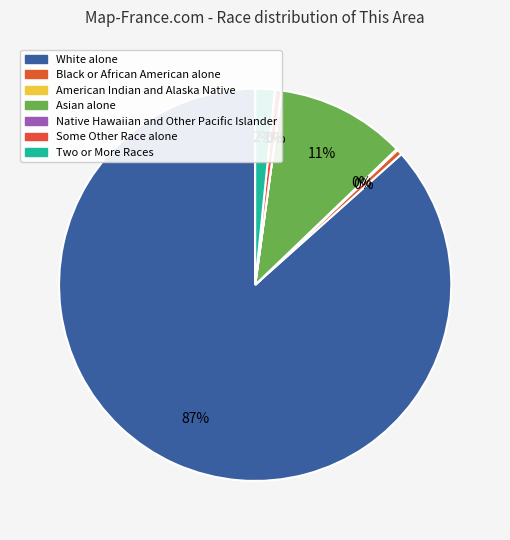

What percentage do Some Other Race alone and Black or African American alone together represent?

1.0%